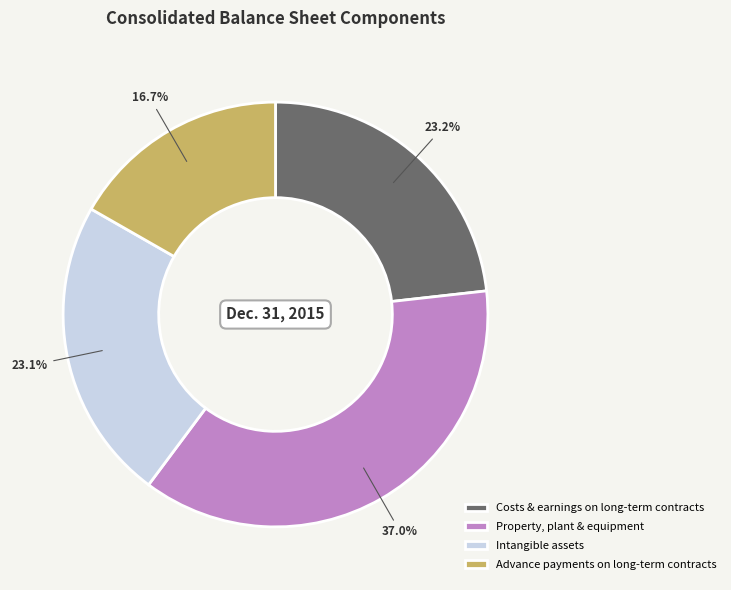

Between Costs & earnings on long-term contracts and Advance payments on long-term contracts, which is larger?

Costs & earnings on long-term contracts